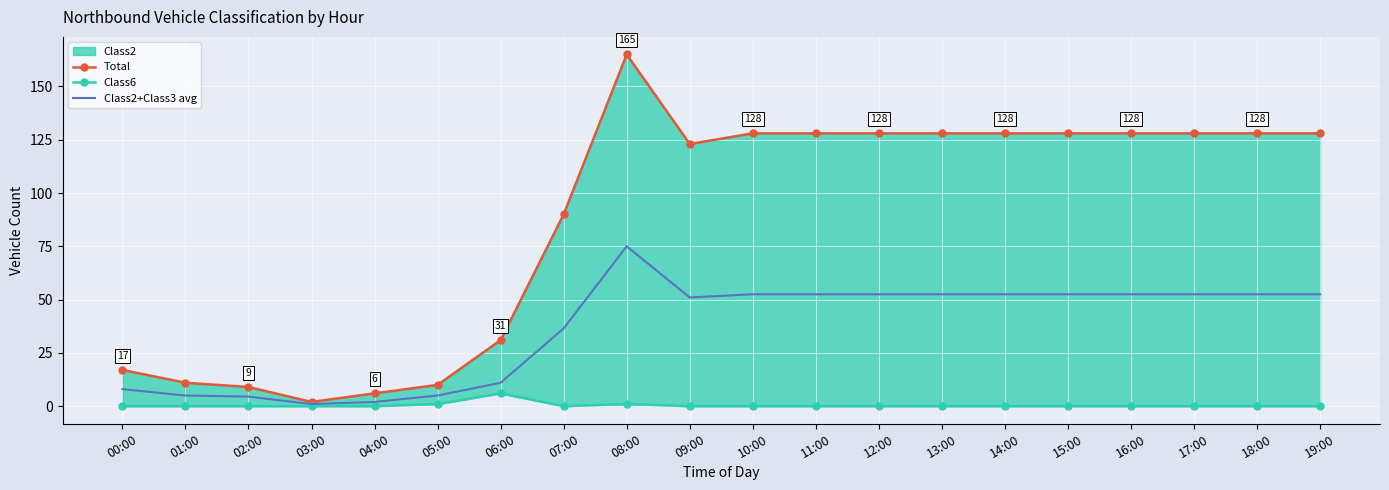

List the labels in order of Class6 value, smallest first.

00:00, 01:00, 02:00, 03:00, 04:00, 07:00, 09:00, 10:00, 11:00, 12:00, 13:00, 14:00, 15:00, 16:00, 17:00, 18:00, 19:00, 05:00, 08:00, 06:00